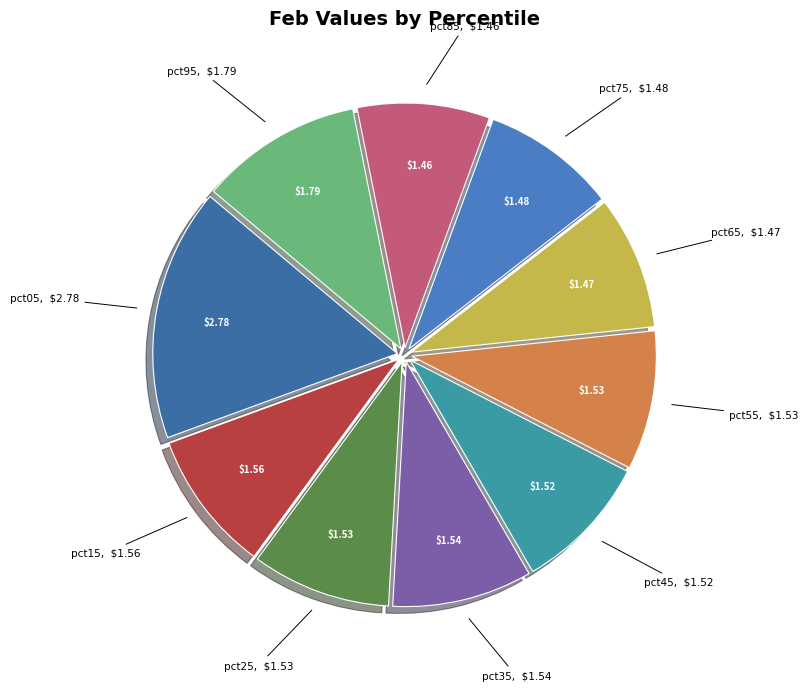

Count the number of slices in the pie.

10